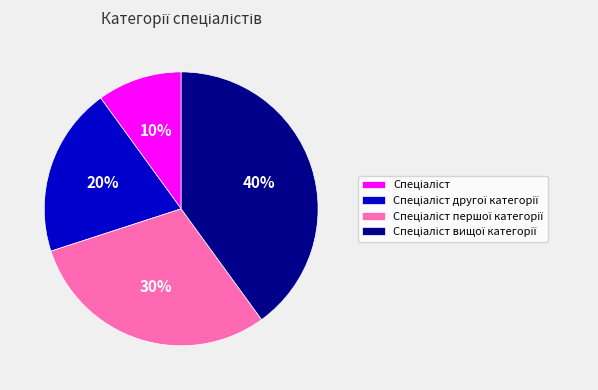

To the nearest percent, what is the average slice percentage?

25%